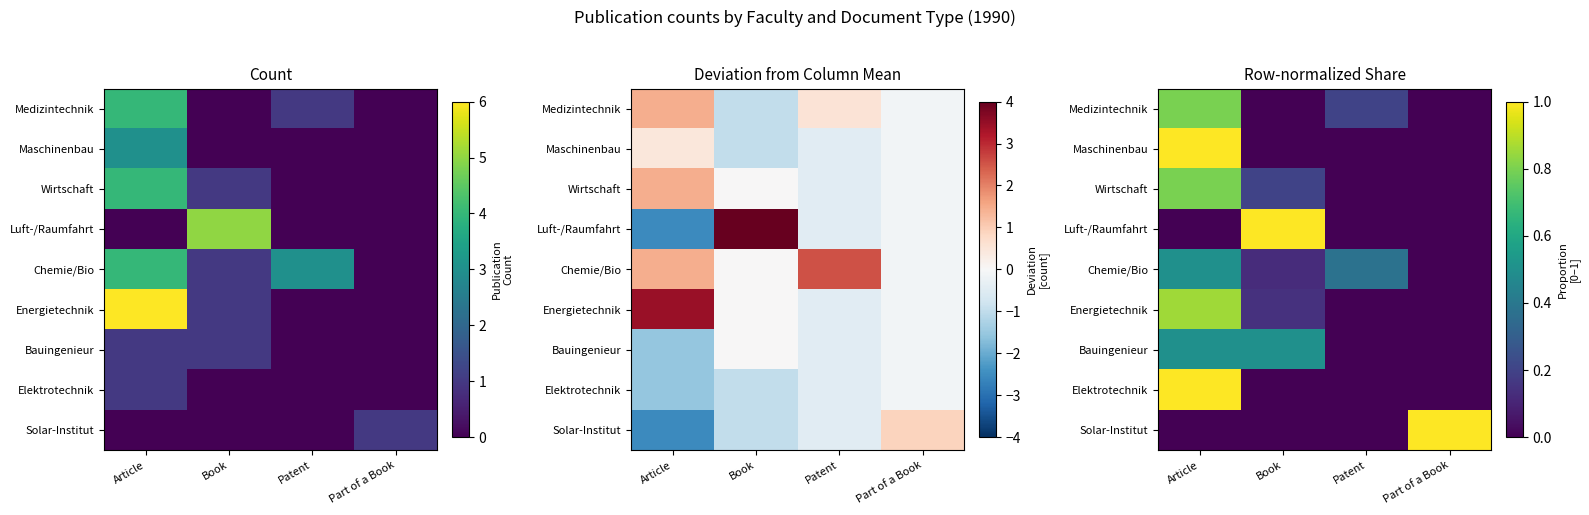

What is the difference between the highest and lowest values at Article?

1.0